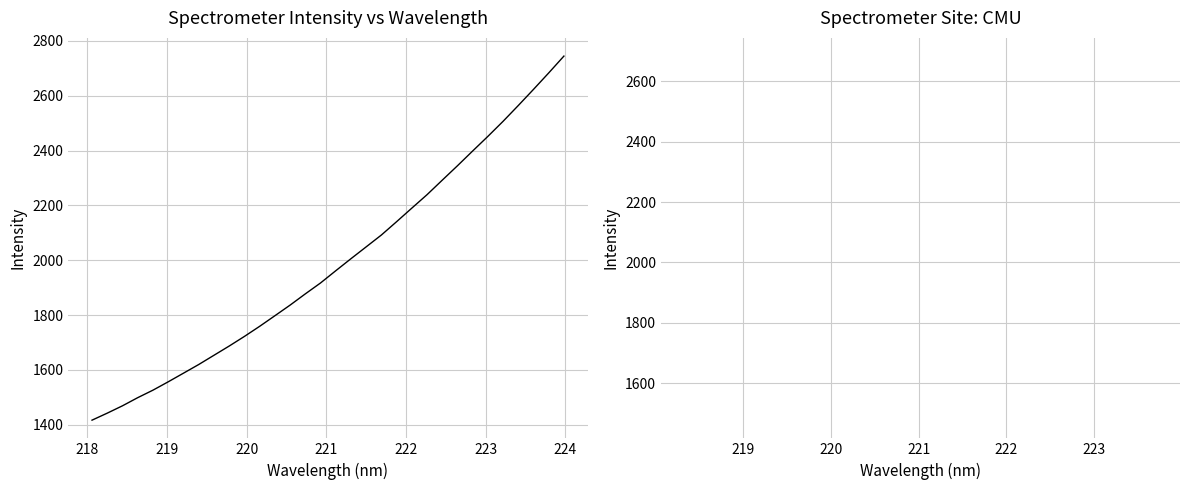

What is the difference between the maximum and minimum values?

1327.3